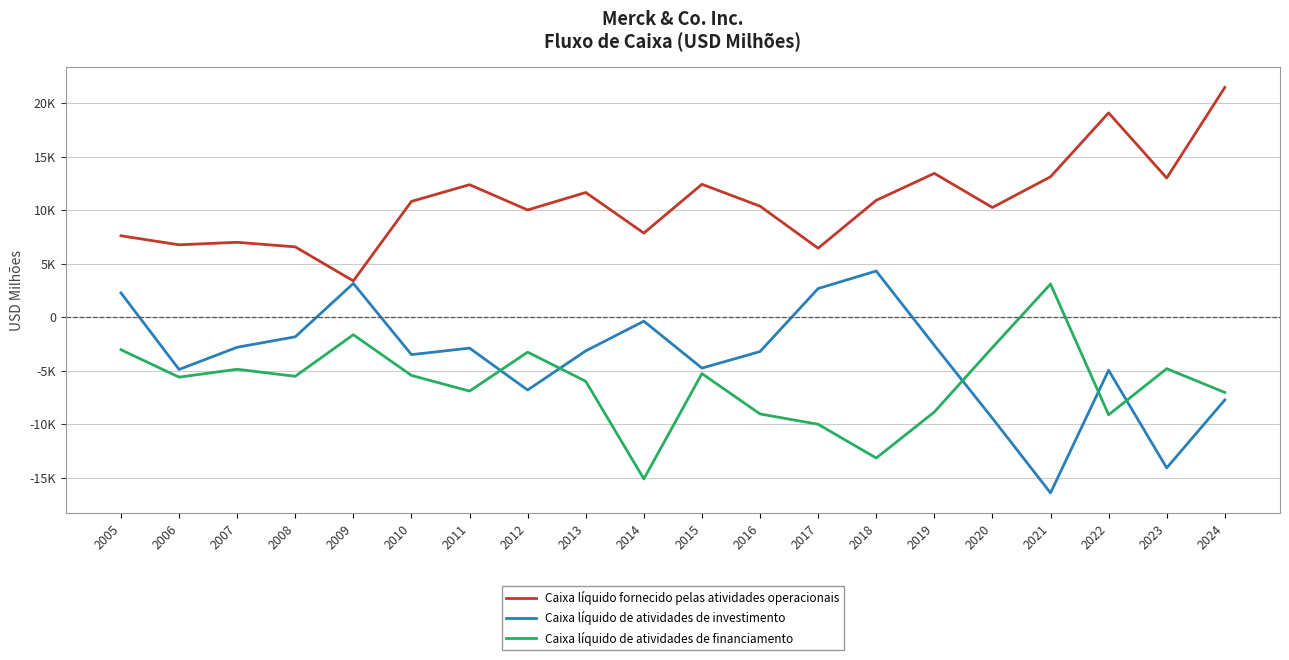

Rank the series by their maximum value, from lowest to highest.

Caixa líquido de atividades de financiamento, Caixa líquido de atividades de investimento, Caixa líquido fornecido pelas atividades operacionais